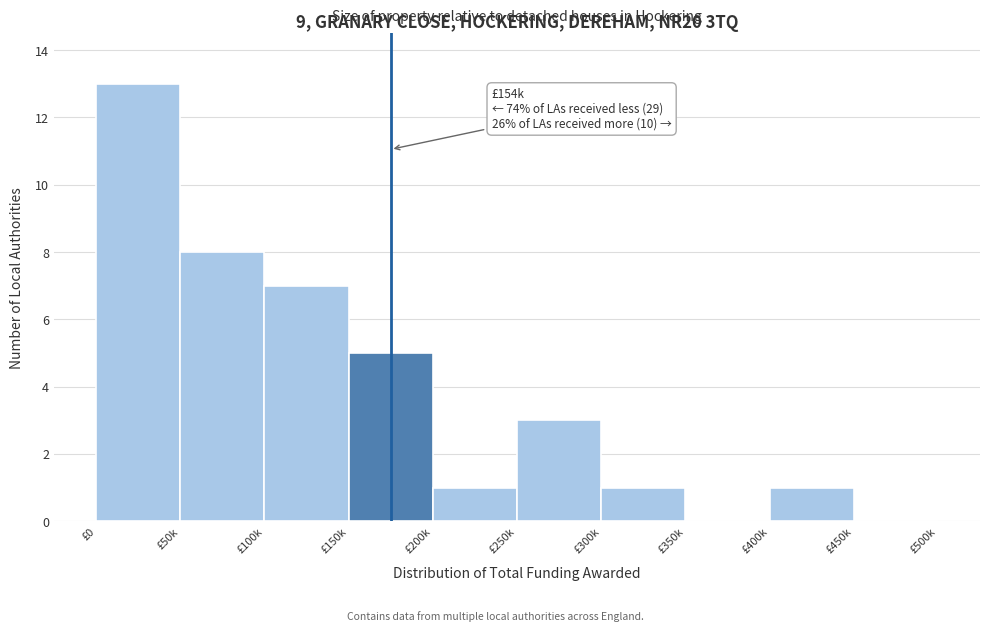

Reading right to left, transcribe all the data shown in this chart.

£450k=0	£400k=1	£350k=0	£300k=1	£250k=3	£200k=1	£150k=5	£100k=7	£50k=8	£0=13